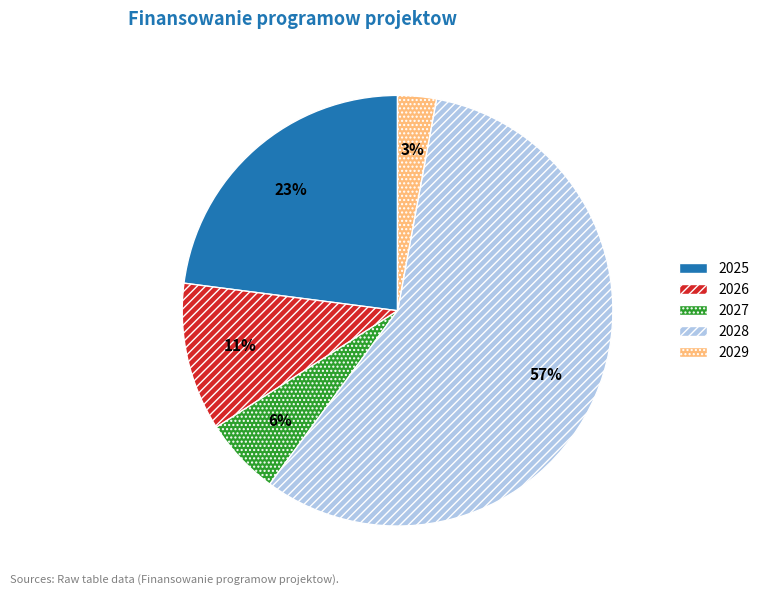

The 2025 slice represents 23% of the pie. True or false?

True